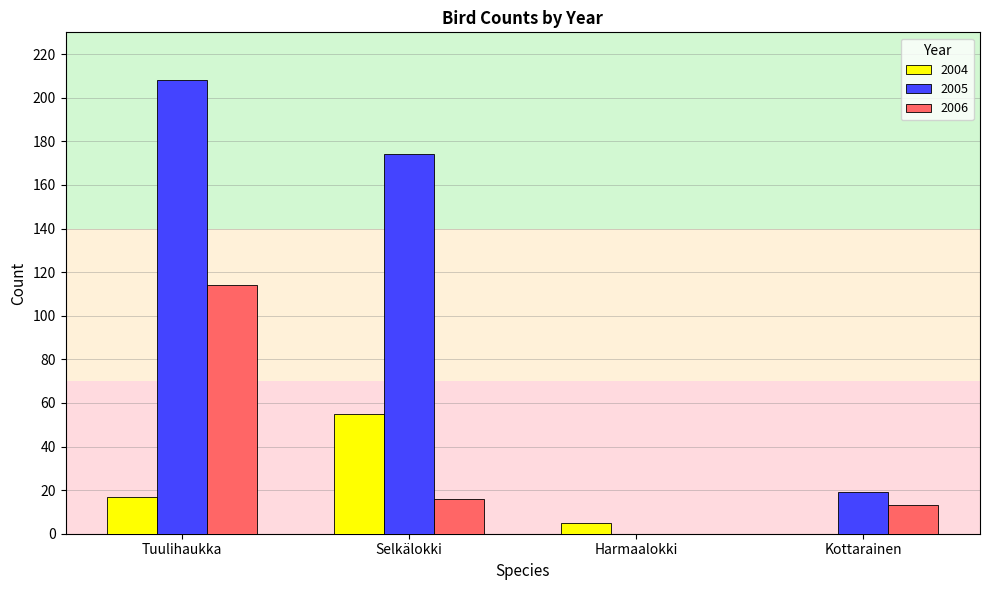

What is the sum of the 2005 values at Selkälokki and Tuulihaukka?

382